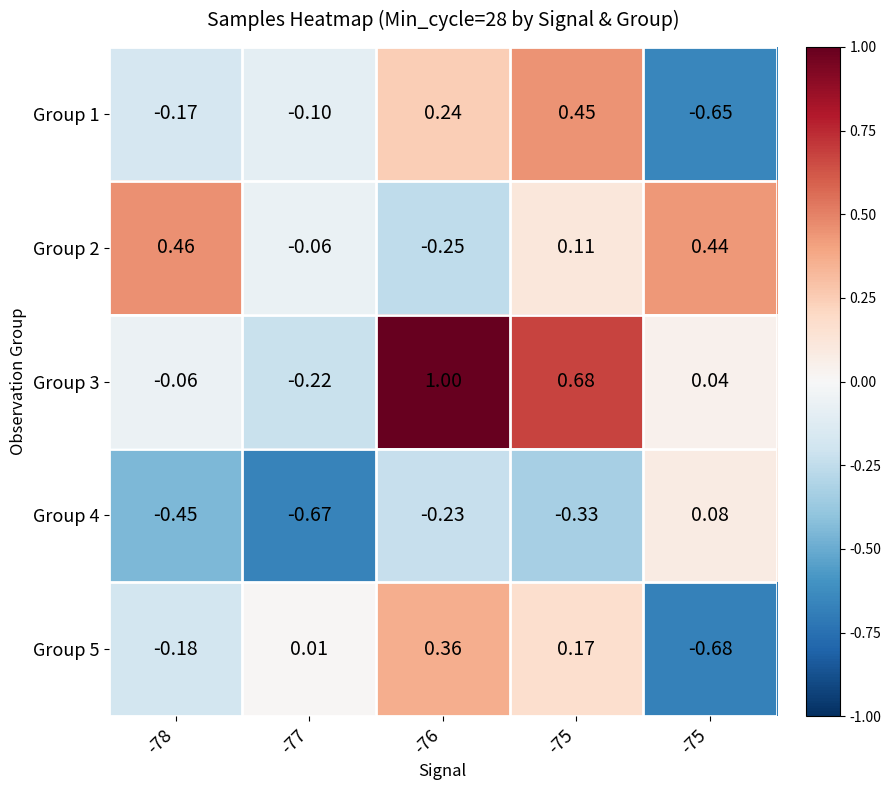

Reading left to right, list all the values displayed in this chart.

Group 1: -78=-0.2	-77=-0.1	-76=0.2	-75=0.5	-75=-0.7
Group 2: -78=0.5	-77=-0.1	-76=-0.2	-75=0.1	-75=0.4
Group 3: -78=-0.1	-77=-0.2	-76=1.0	-75=0.7	-75=0.0
Group 4: -78=-0.5	-77=-0.7	-76=-0.2	-75=-0.3	-75=0.1
Group 5: -78=-0.2	-77=0.0	-76=0.4	-75=0.2	-75=-0.7